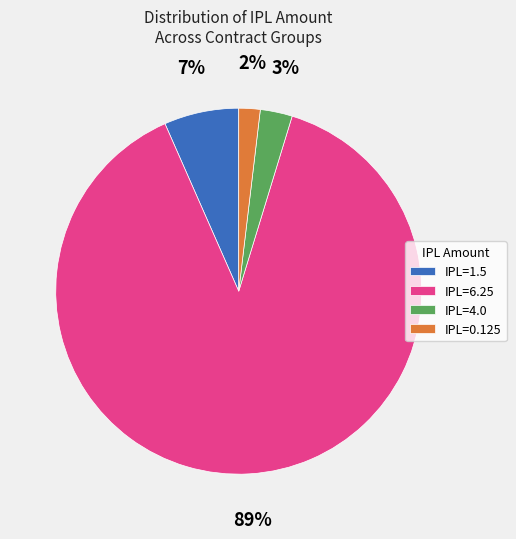

Which slice is the smallest?

IPL=0.125